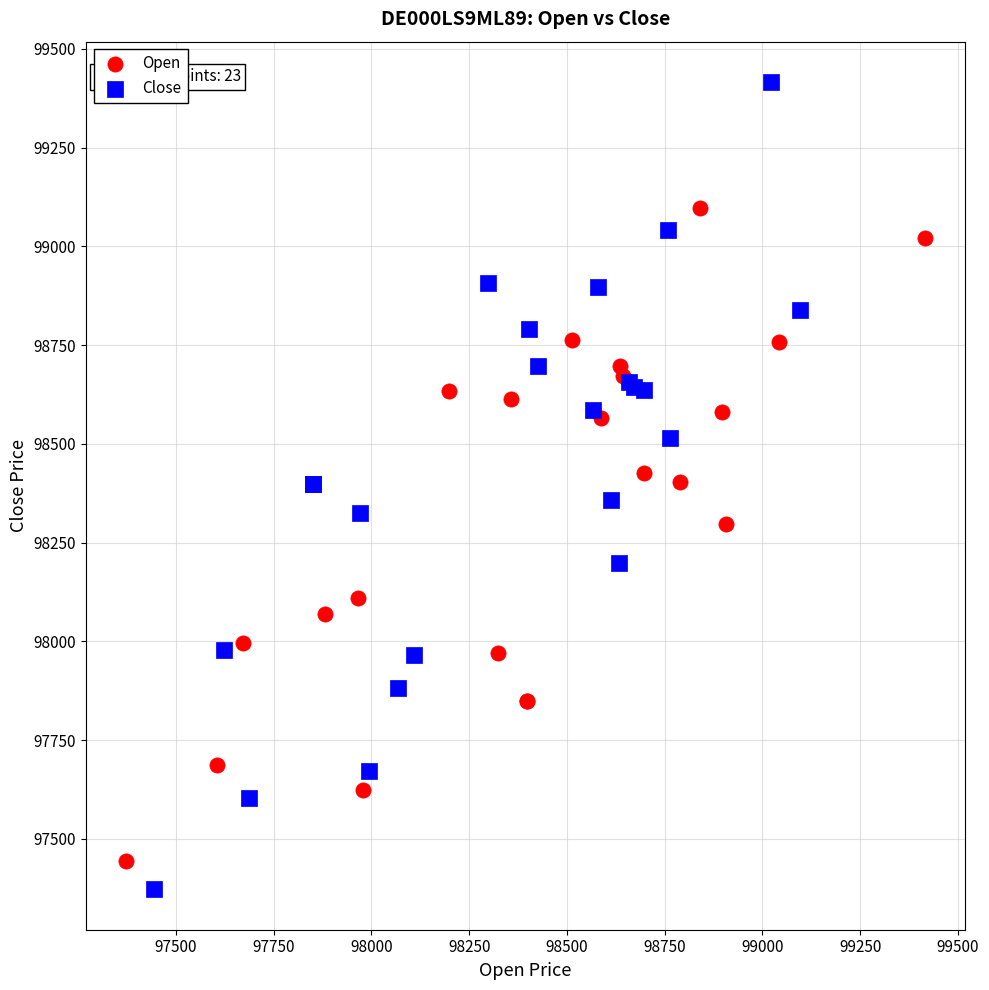

Which series has the largest Y range (max minus min)?

Close